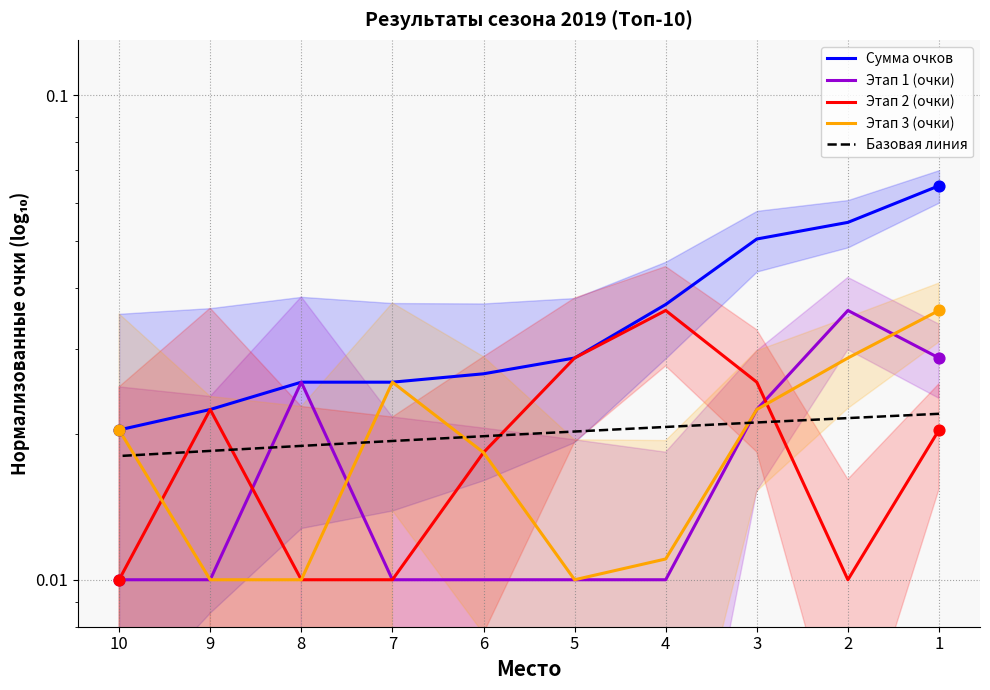

At how many categories does at least one series exceed 0?

10